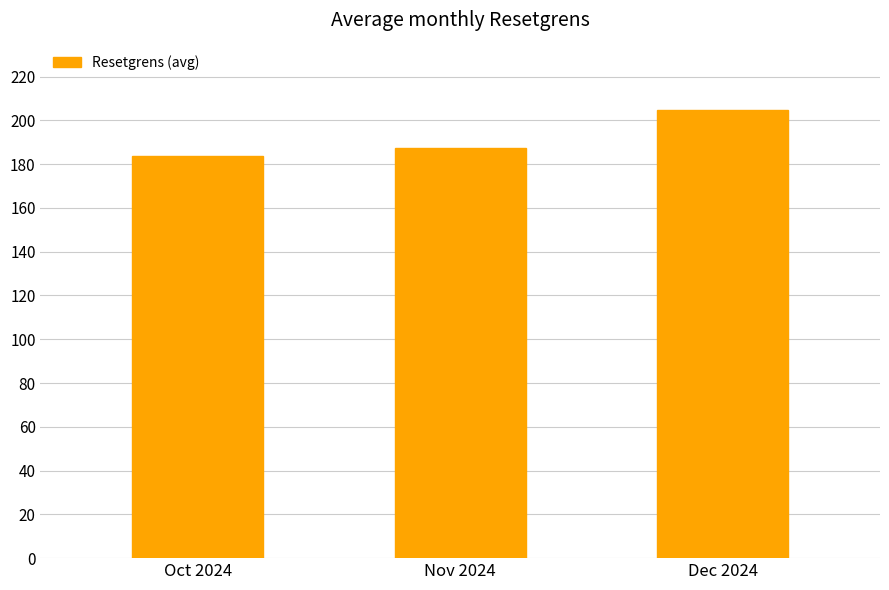

What is the smallest value displayed?

183.8